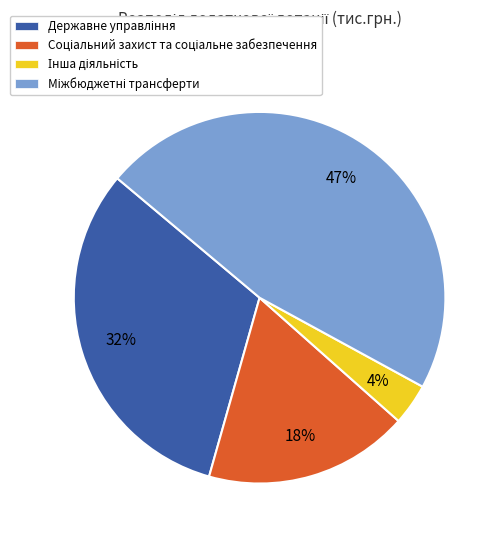

How many segments does this pie chart have?

4